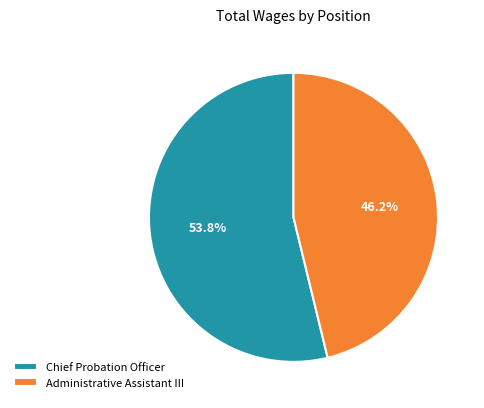

To the nearest percent, what is the average slice percentage?

50%